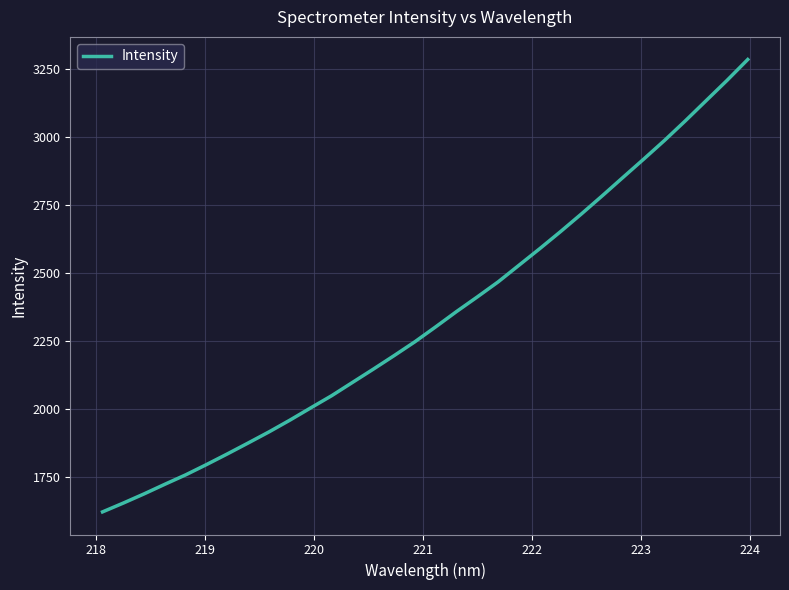

What is the smallest value displayed?

1620.6